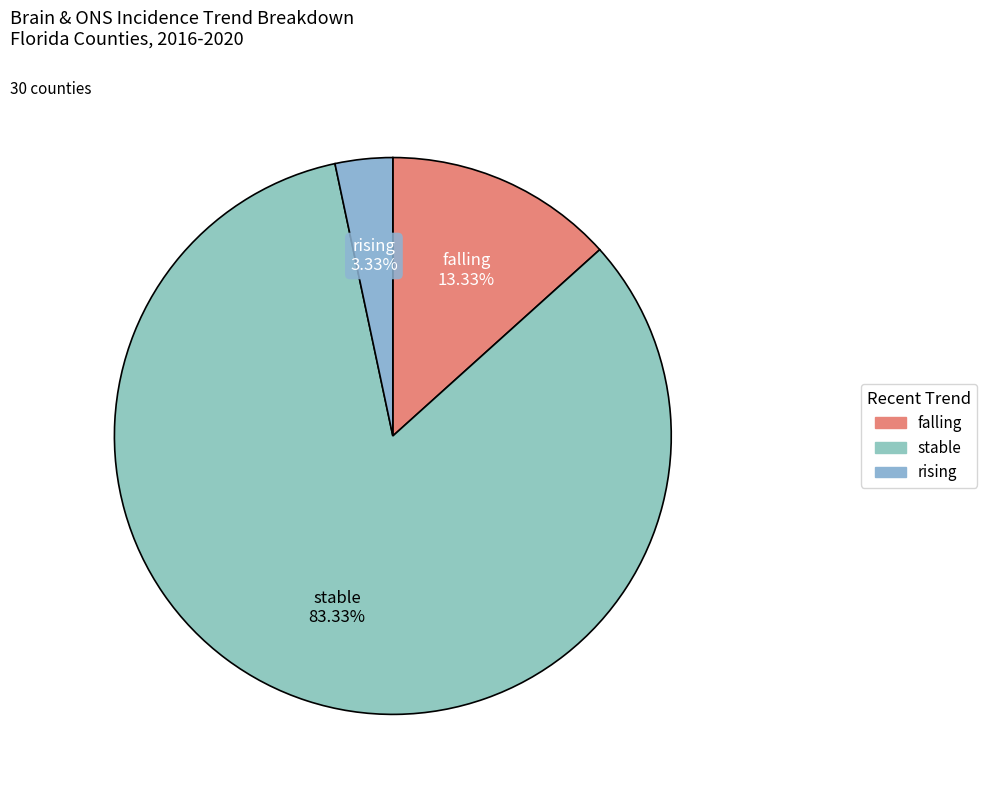

To the nearest percent, what is the combined percentage of stable and rising?

87%